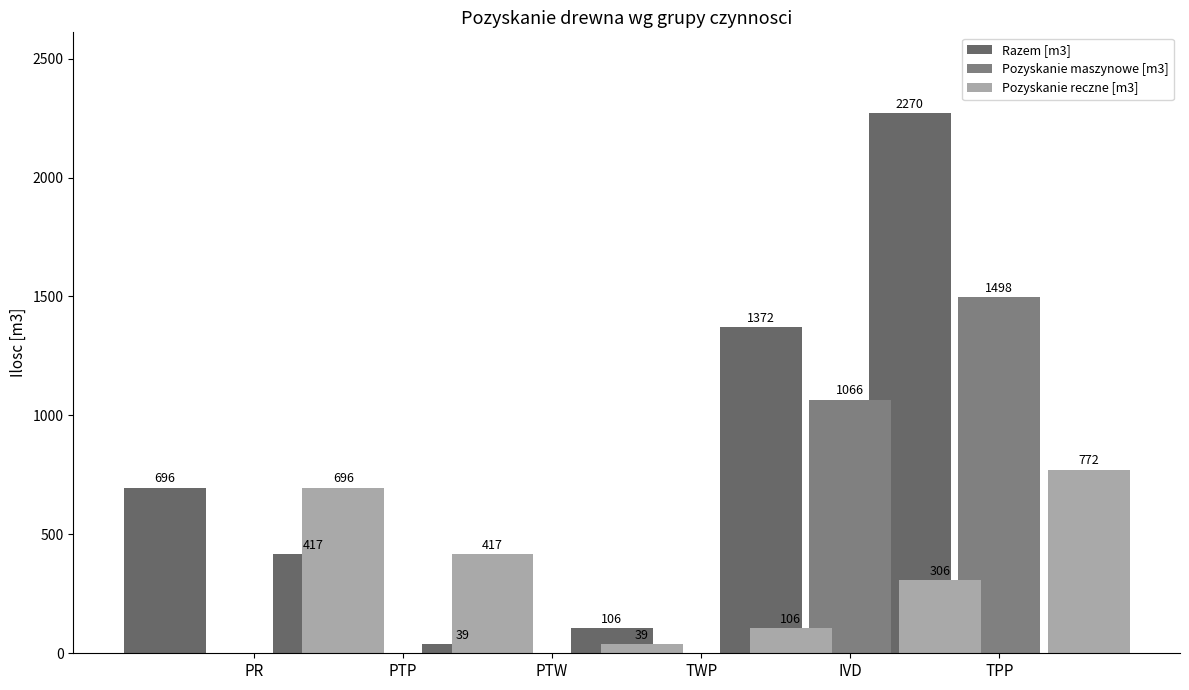

What is the label of the 4th bar from the right?

PTW